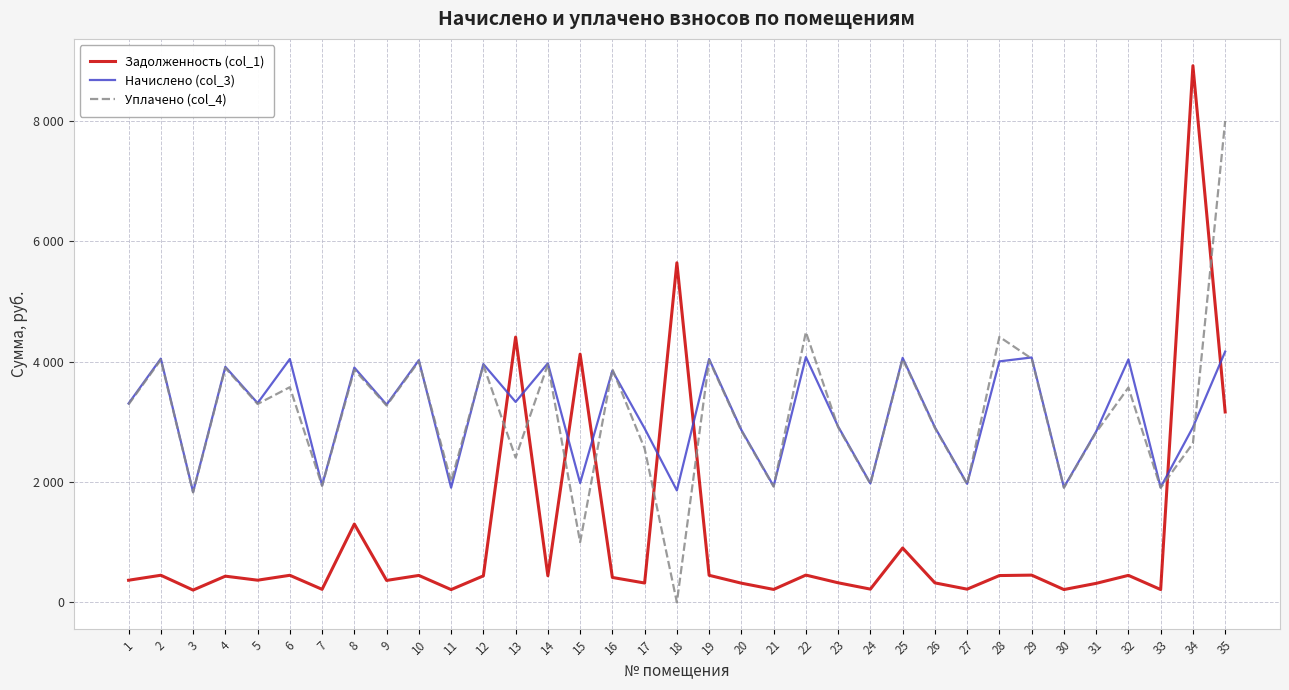

At which label does Начислено (col_3) reach its peak?

35